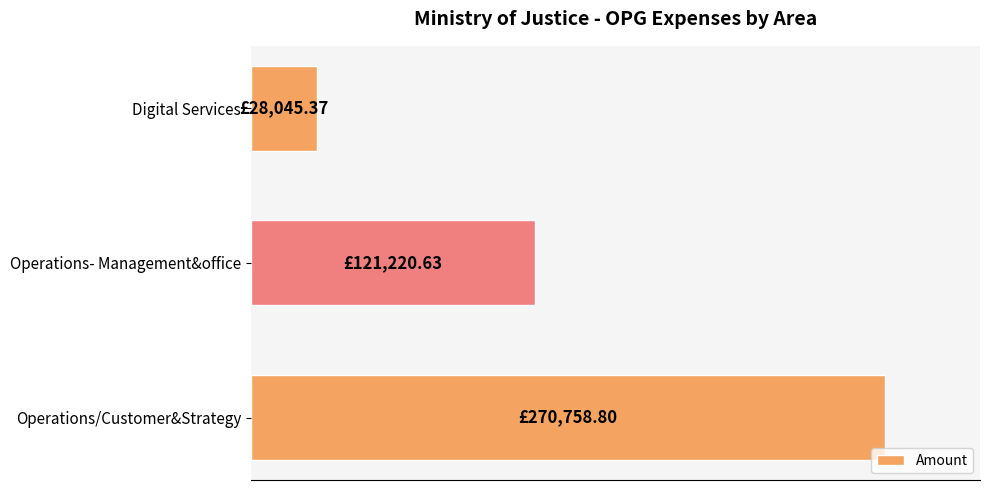

List the labels in order of value, smallest first.

Digital Services, Operations- Management&office, Operations/Customer&Strategy